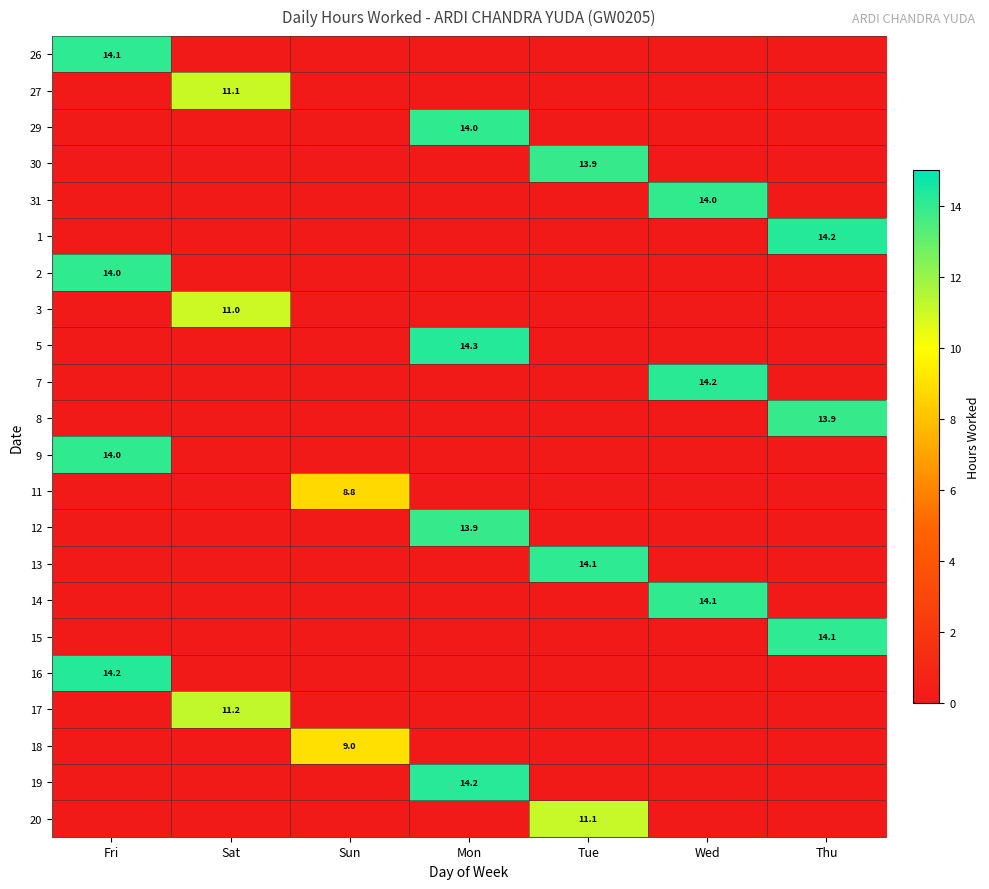

The 29 series shows 20.1 at Mon. True or false?

False